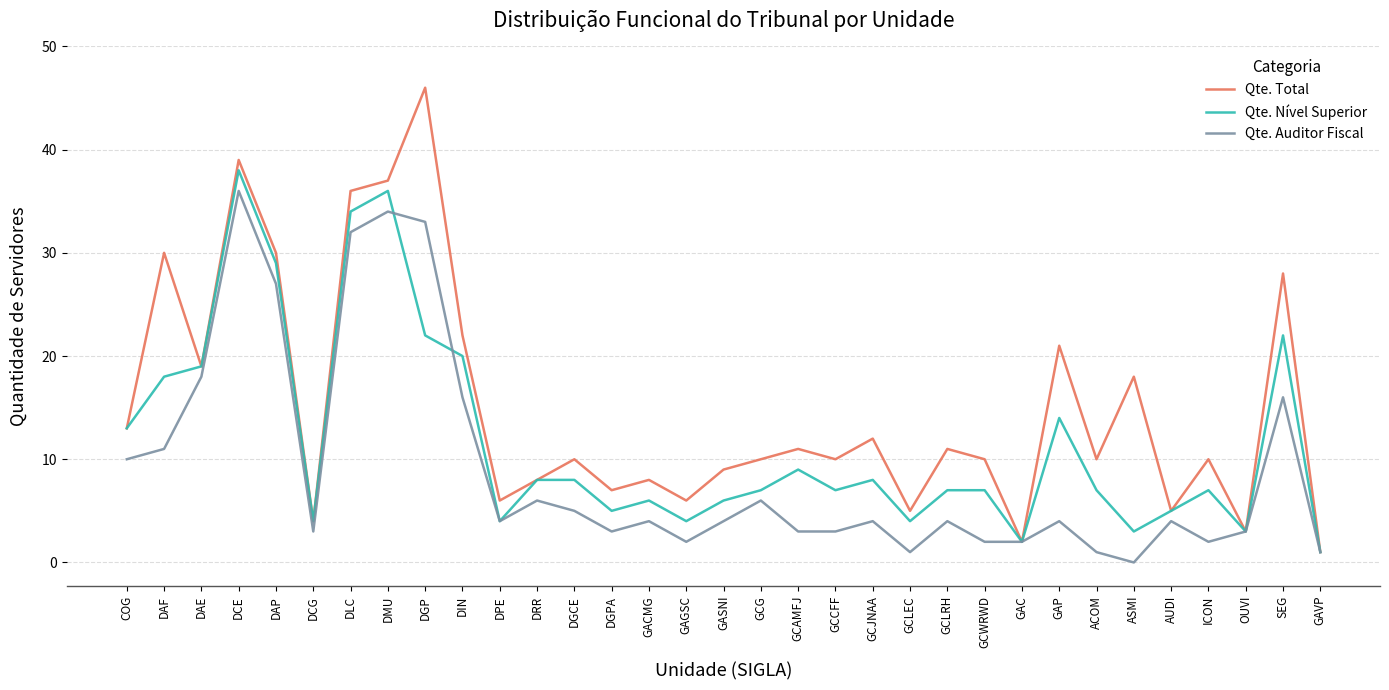

What position from the left is DAE?

3